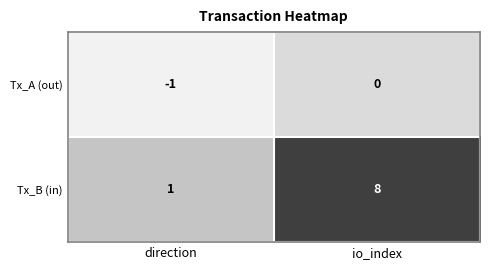

List the series in order of their overall mean, highest first.

Tx_B (in), Tx_A (out)